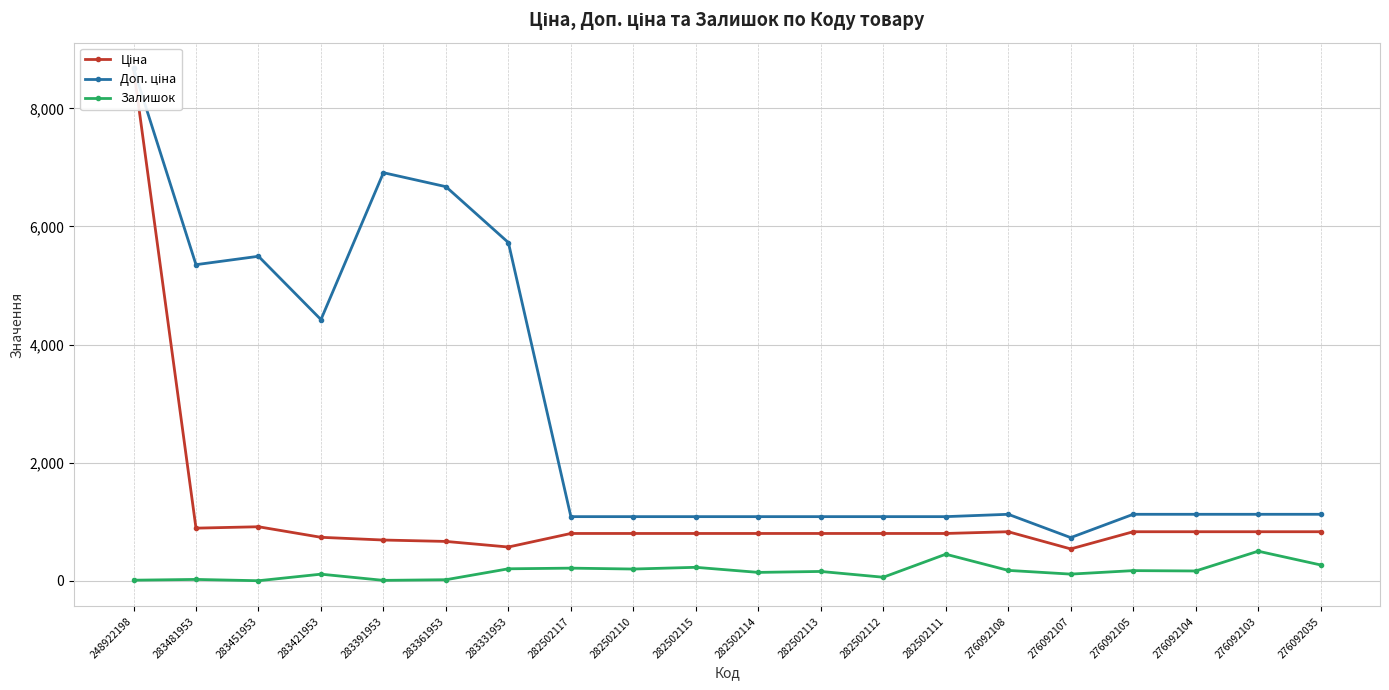

How many values in the Ціна series are below 802?

5